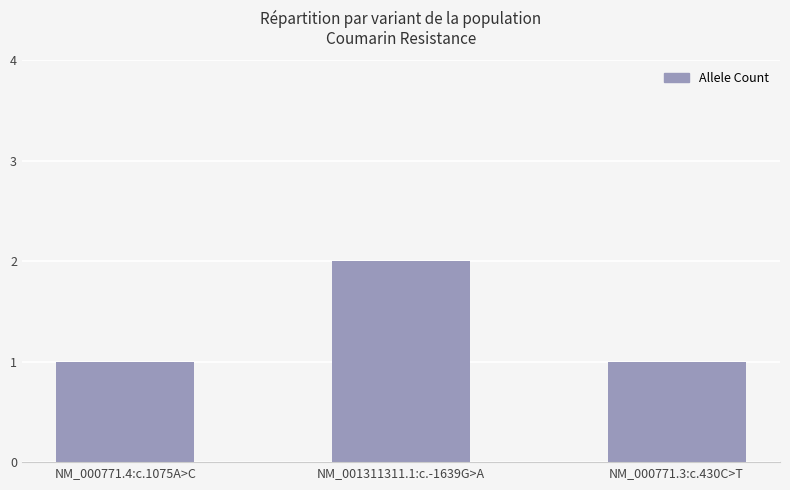

Count the values in the range 1 to 2.

3